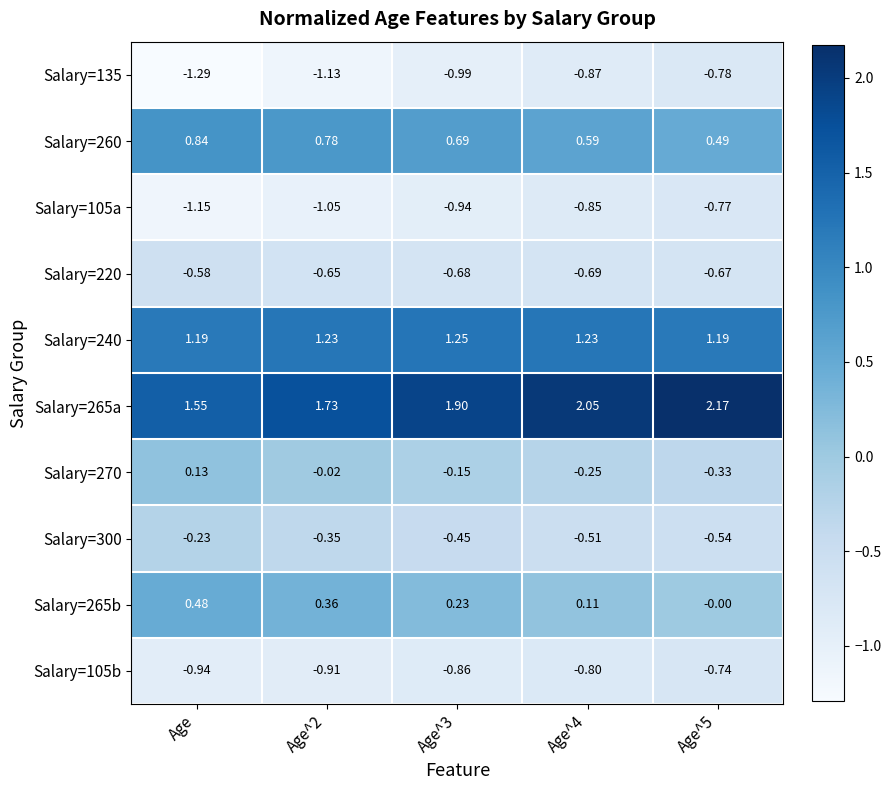

Where is Salary=265a nearest to the value 1?

Age